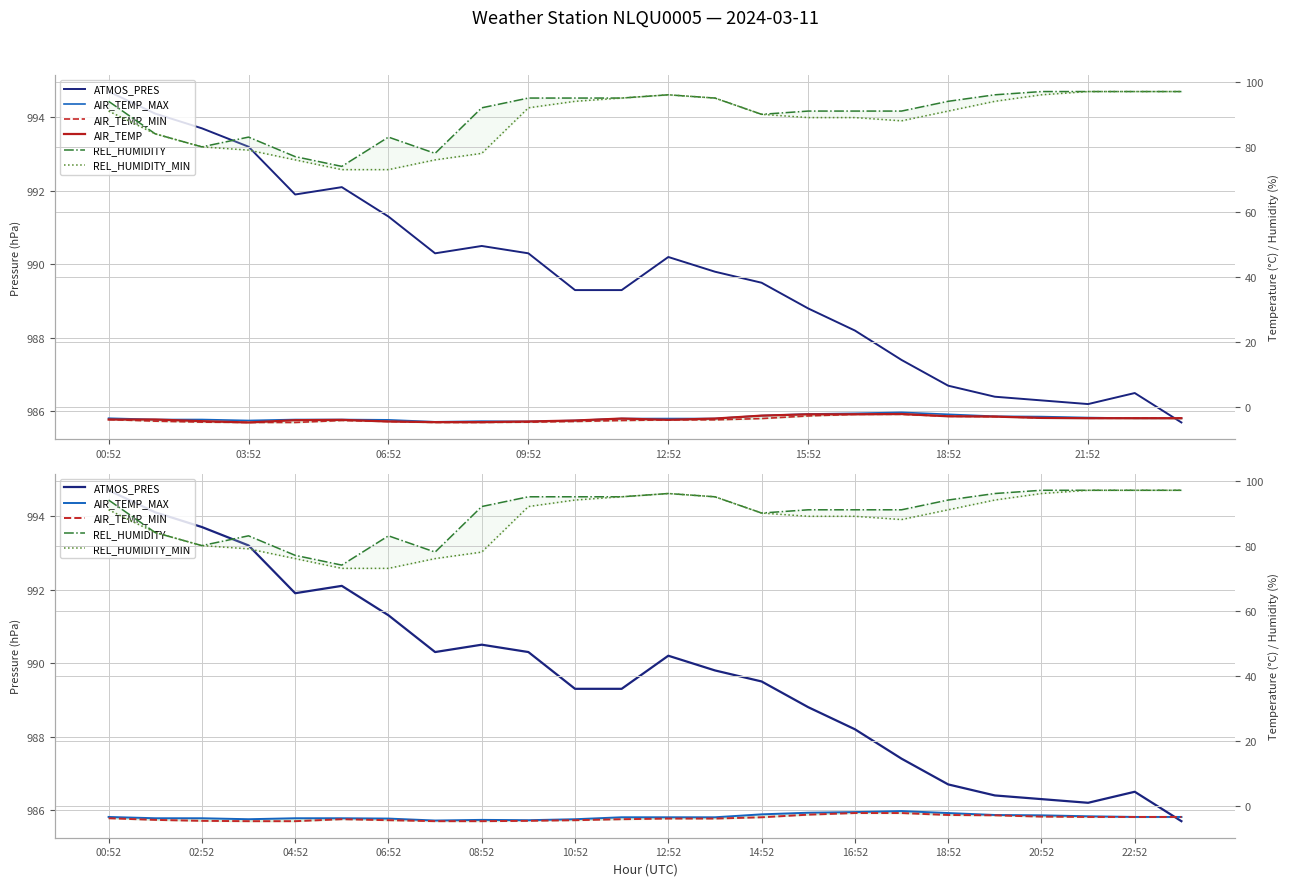

Which series has the largest total across all categories?

ATMOS_PRES